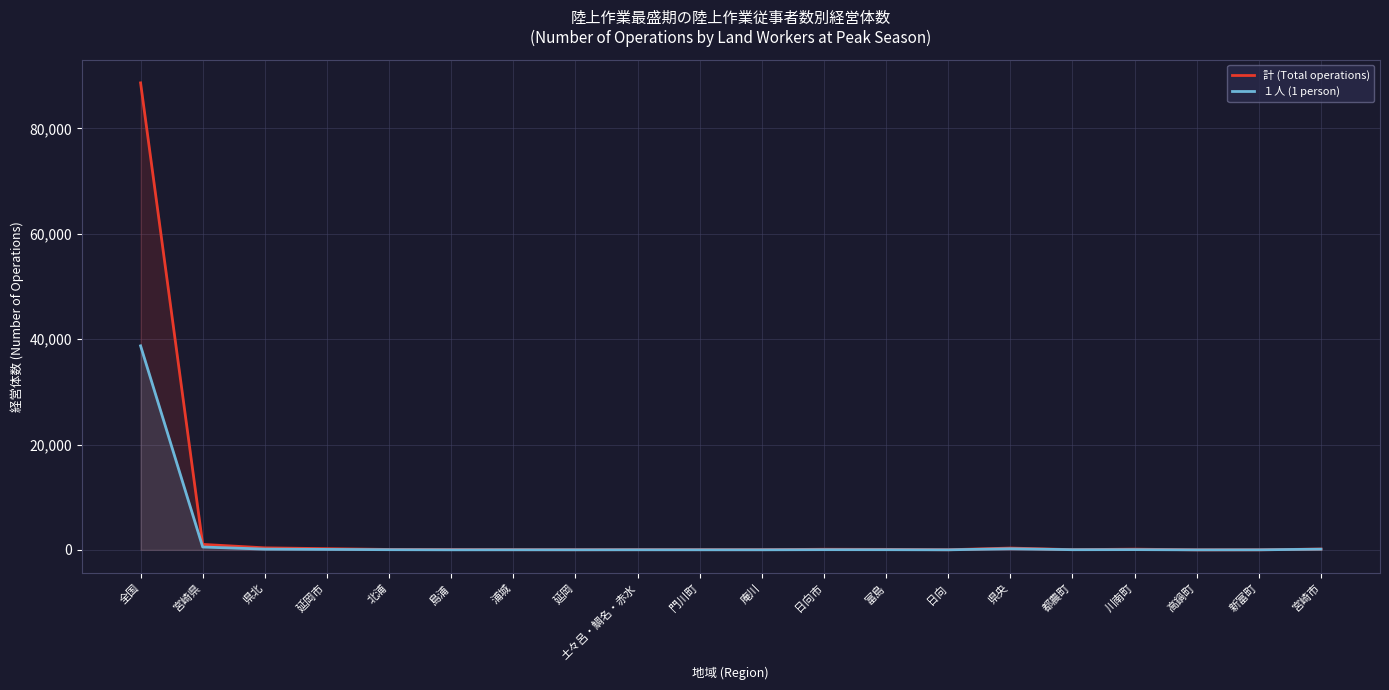

The 計 (Total operations) series shows 136 at 川南町. True or false?

True